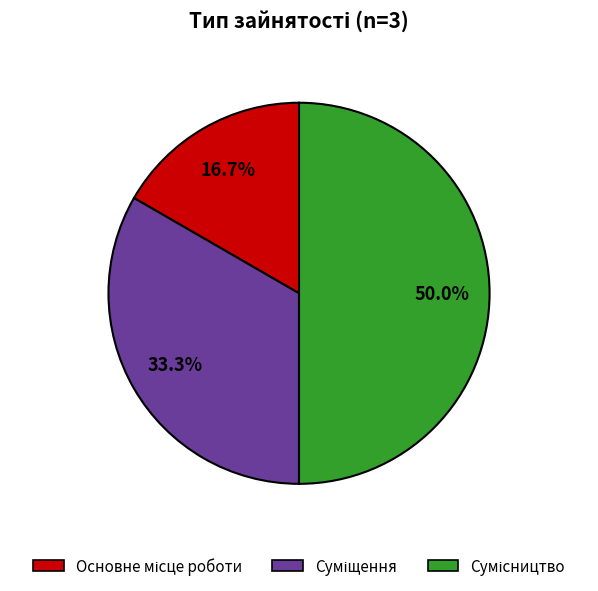

What is the ratio of the value at Основне місце роботи to the value at Суміщення?

0.5